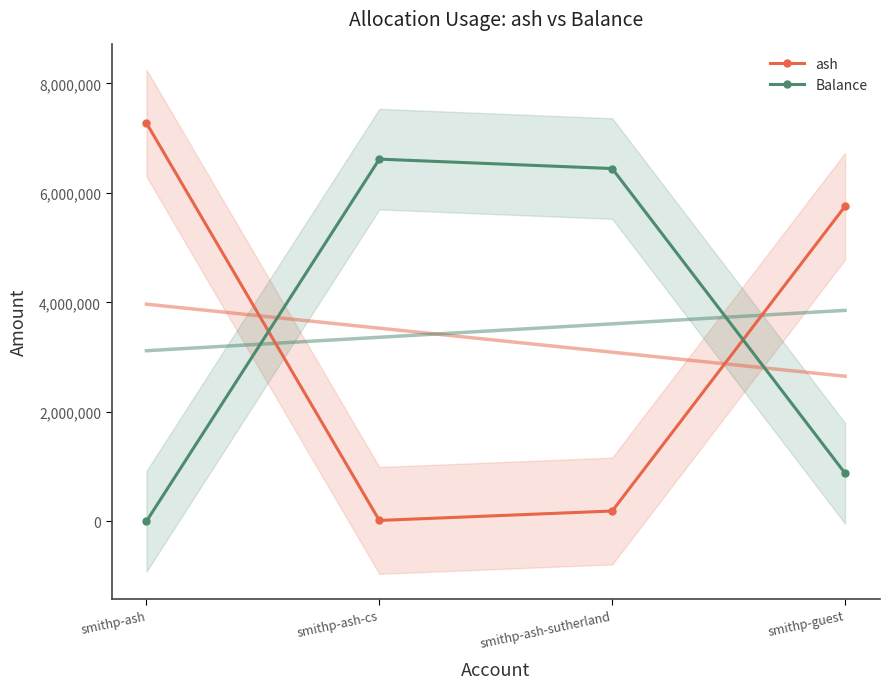

Reading left to right, what are all the values shown in this chart?

ash: 7274395.6	15088.2	187324.7	5754023.1
Balance: 0.0	6615535.8	6443299.3	876600.9